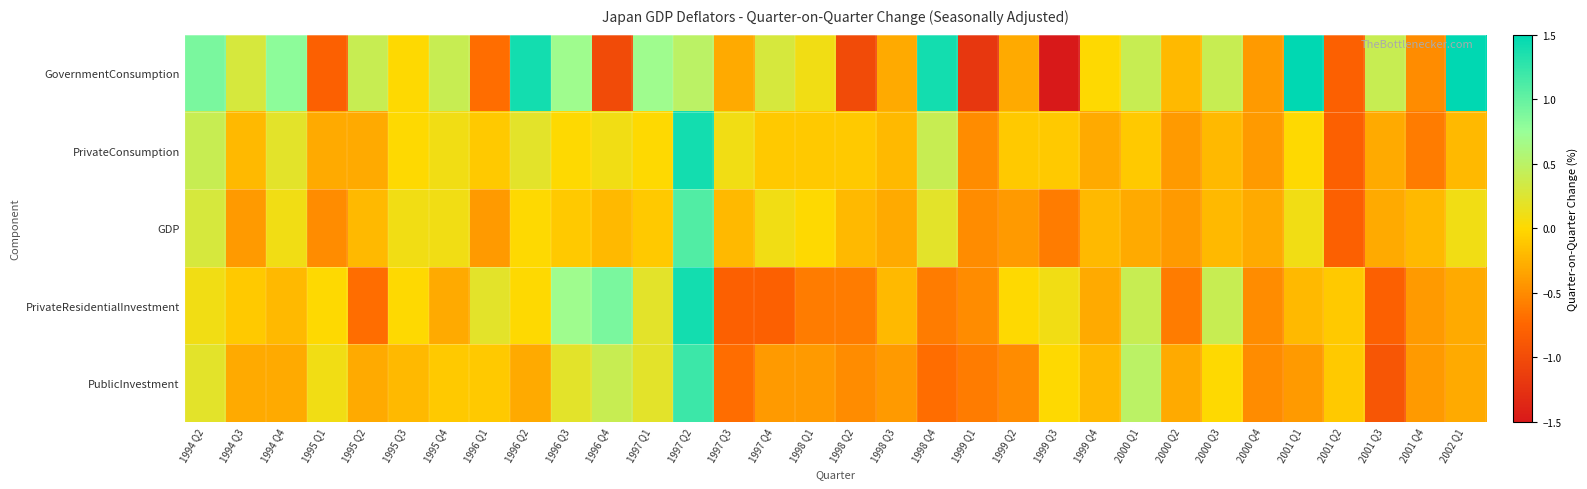

How many data points does each series have?

32